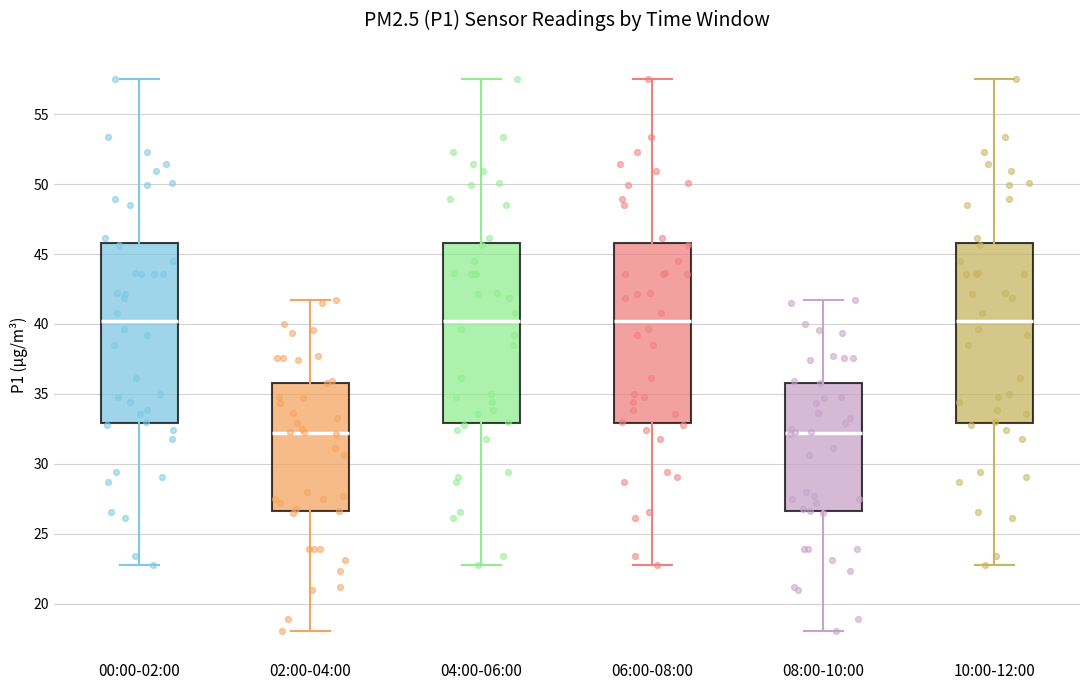

Where is the lower edge of the box for 04:00-06:00 on the y-axis? The values are not printed on the chart, so give them approximately, as read against the axis.

33.0